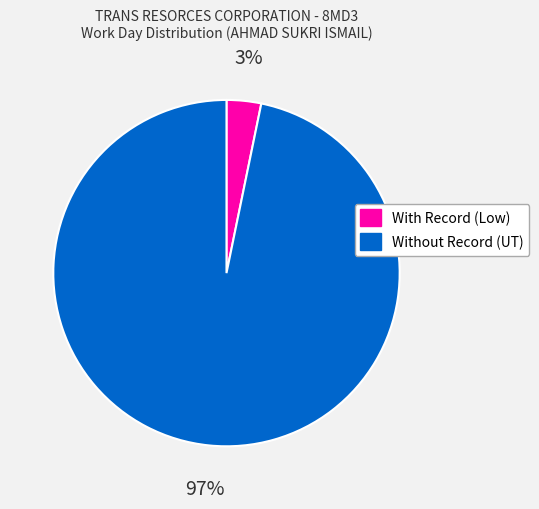

Is there a majority slice in this chart?

Yes